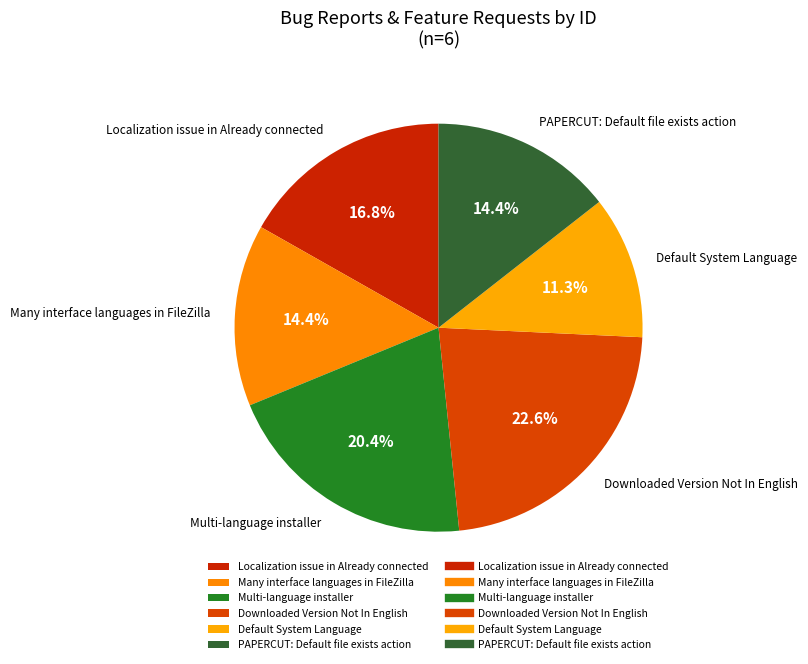

Is there any slice that represents more than half of the pie?

No